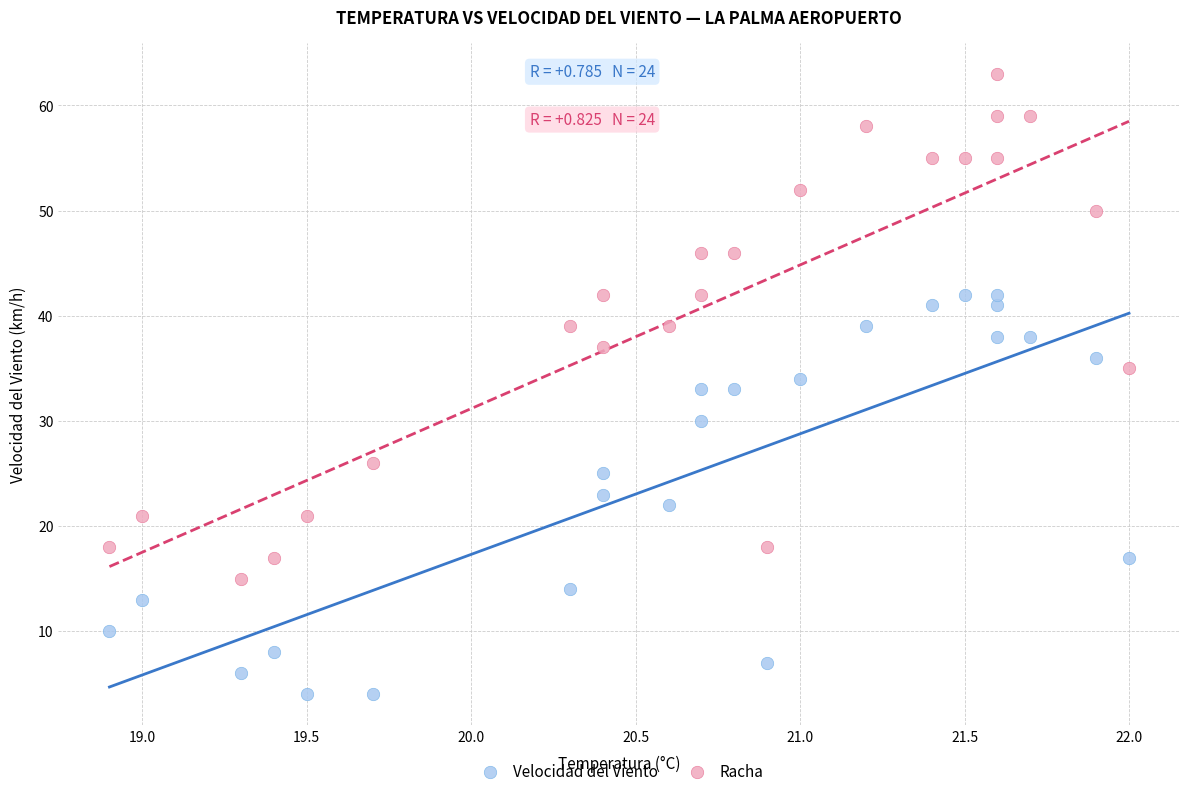

Which series contains the highest Y value?

Racha